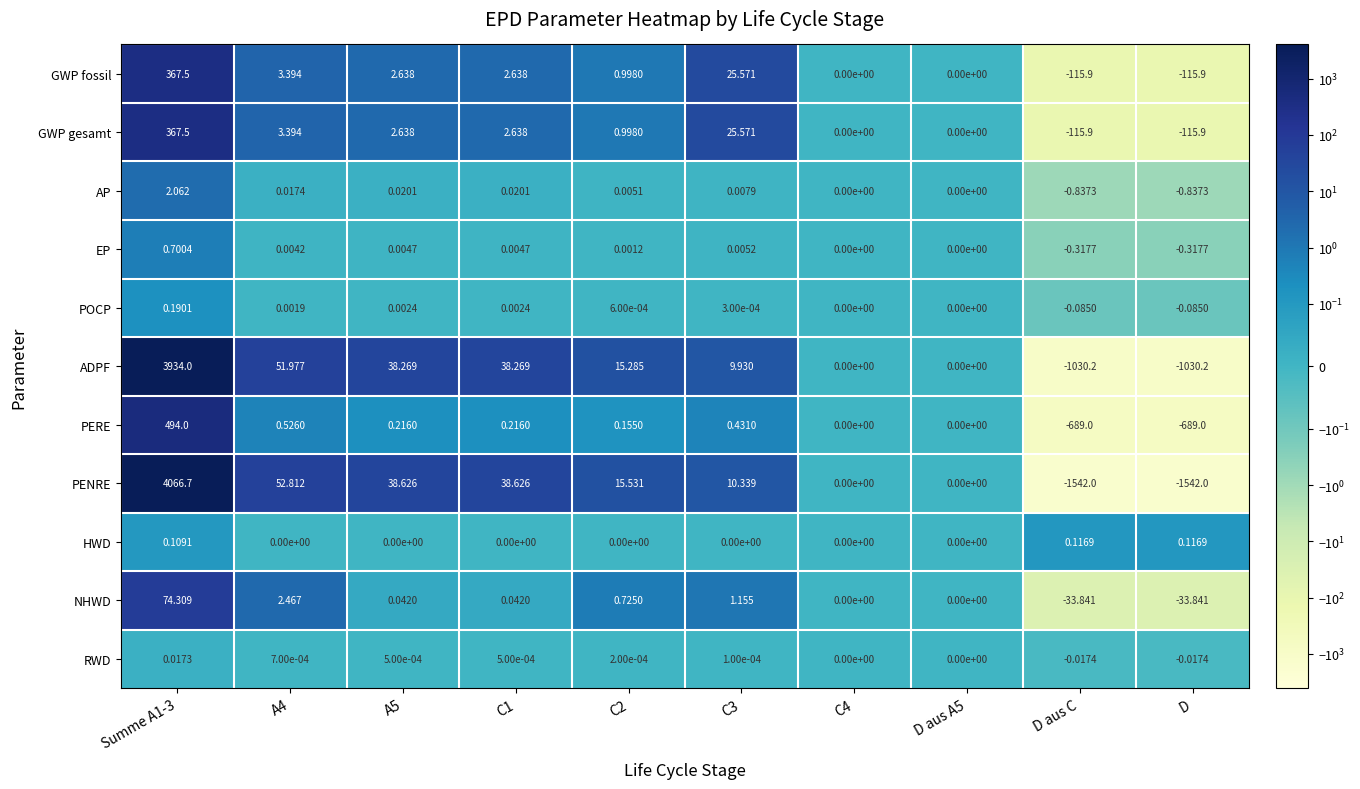

Which series has the largest total across all categories?

ADPF